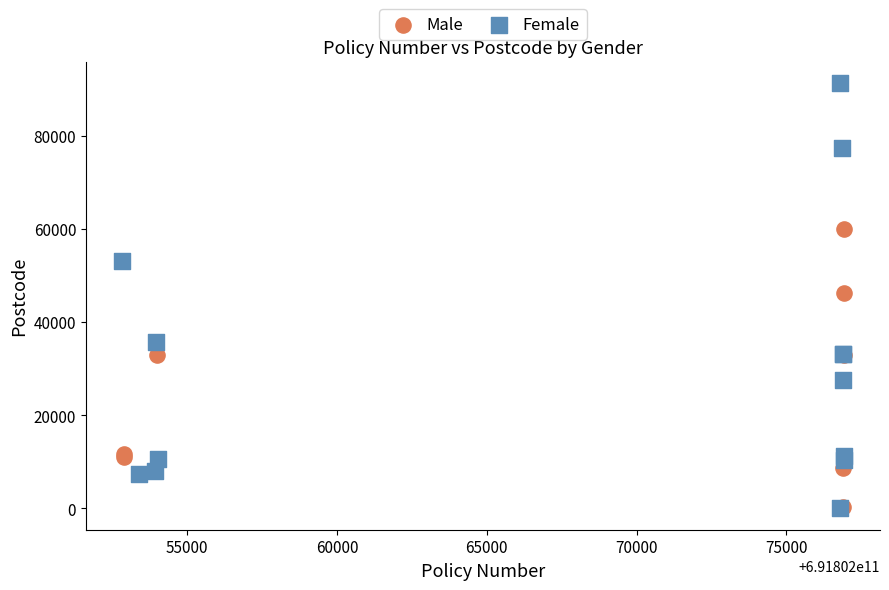

Which series has the largest Y range (max minus min)?

Female